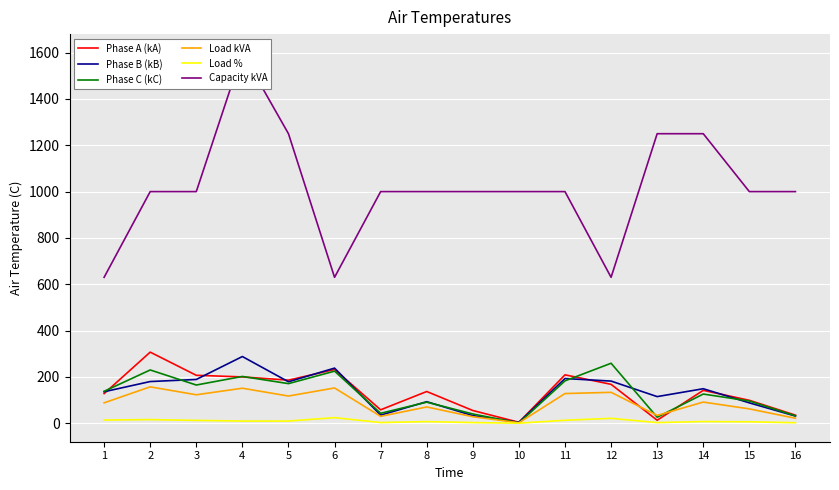

What is the maximum value for Capacity kVA?

1600.0